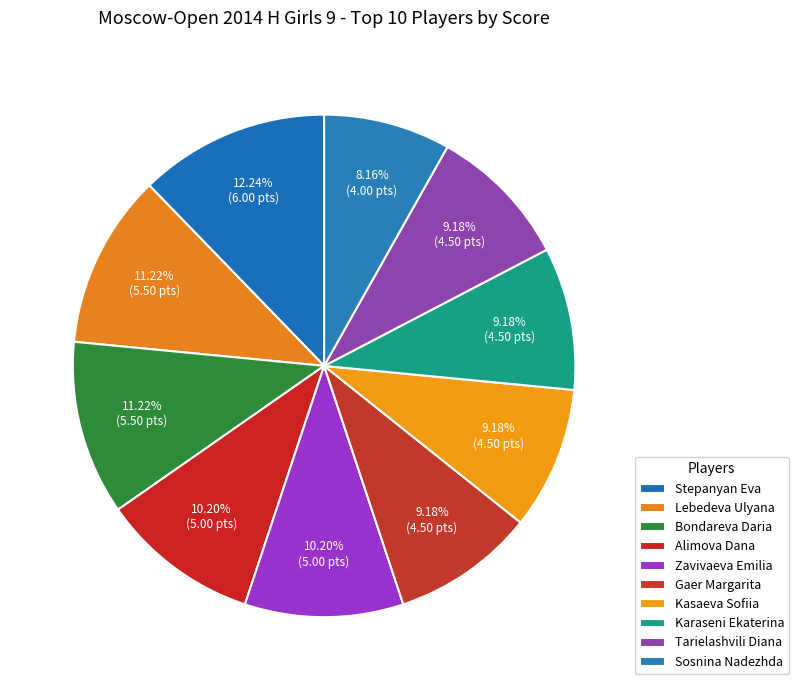

Count the number of slices in the pie.

10